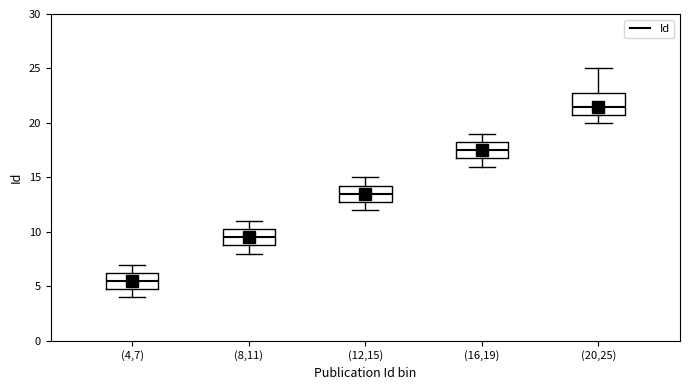

Which box's median line is the highest?

(20,25)